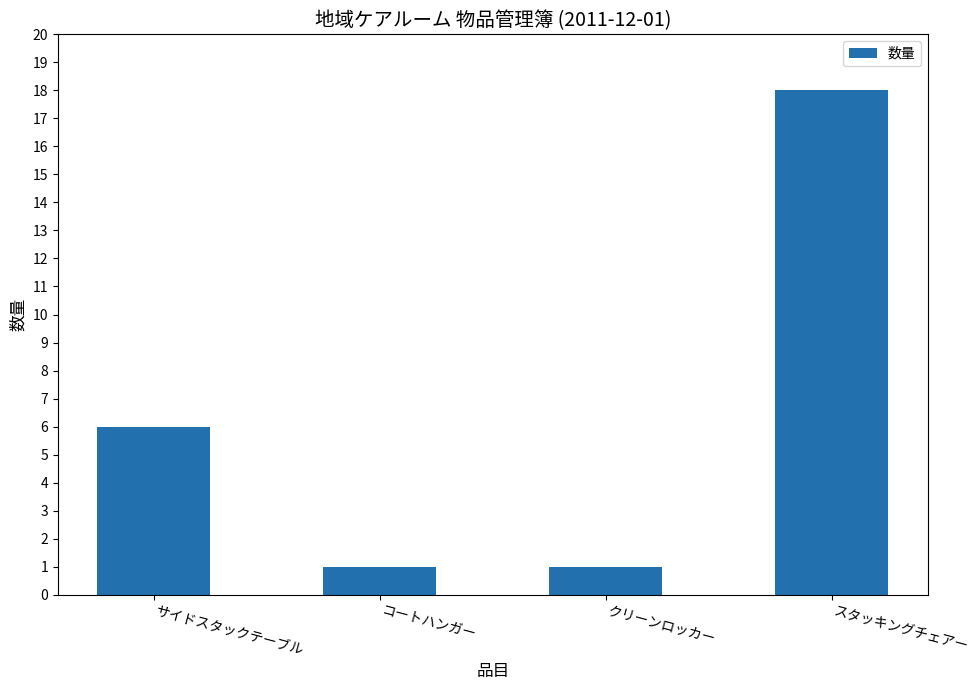

How many data points does each series have?

4